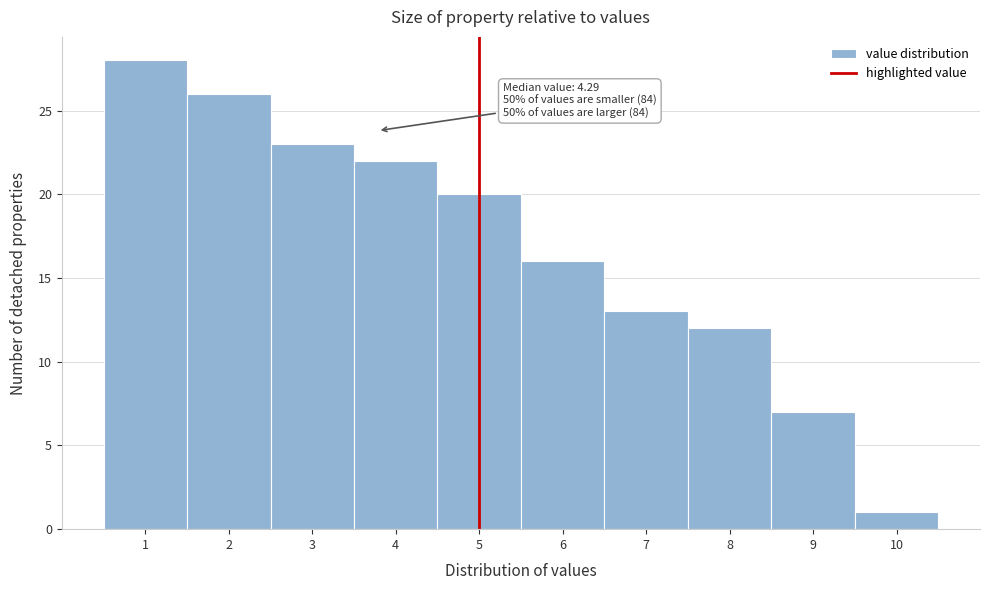

Reading left to right, extract all data points from this chart.

28	26	23	22	20	16	13	12	7	1